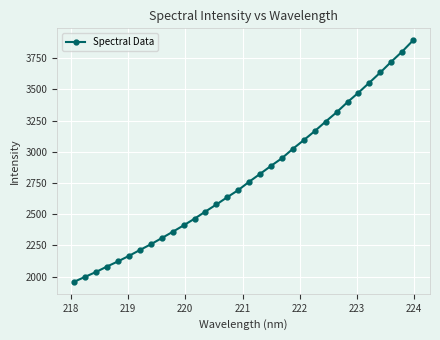

What is the average value?

2798.7